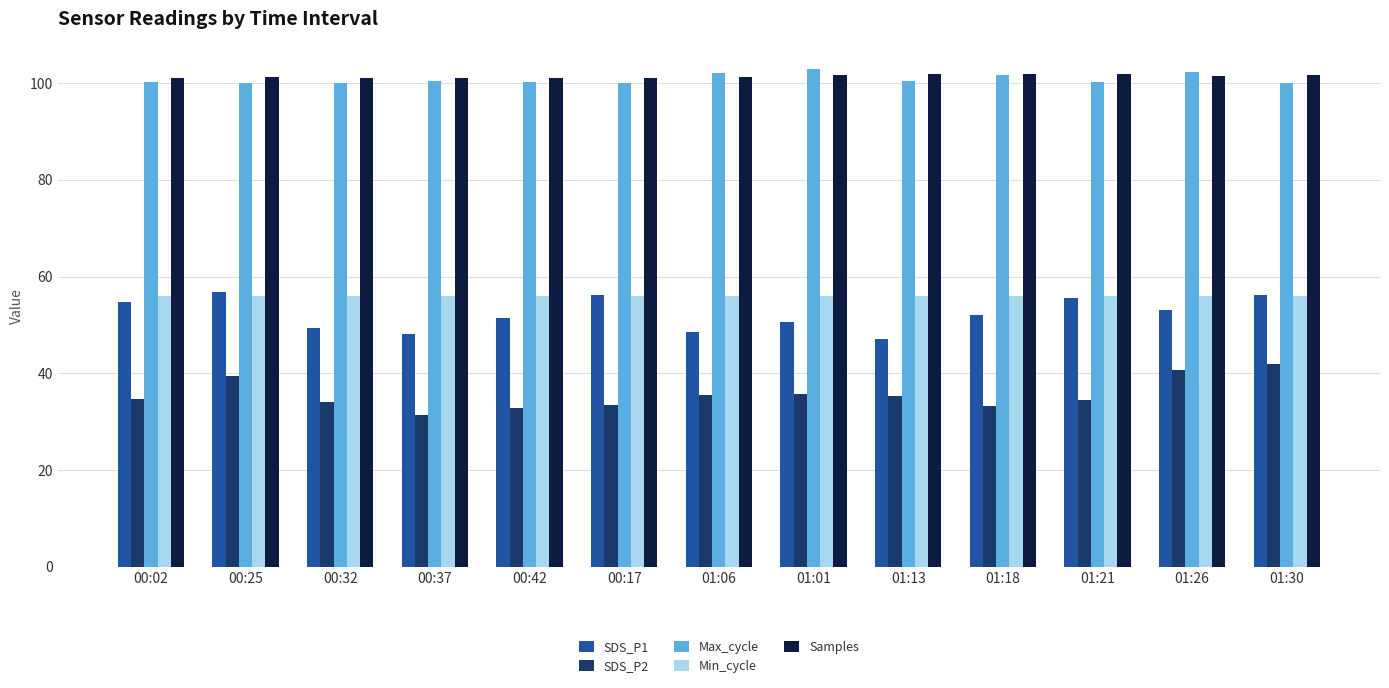

What is the difference between the highest and lowest values at 00:37?

69.7